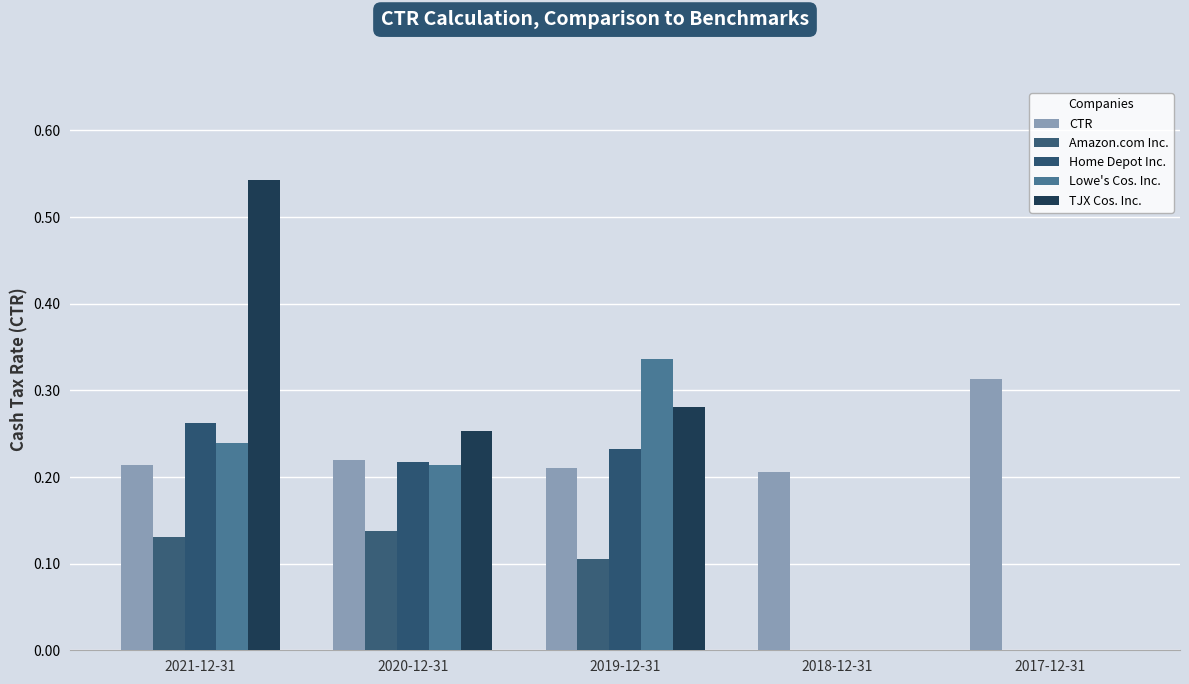

What is the sum of all Lowe's Cos. Inc. values?

0.8